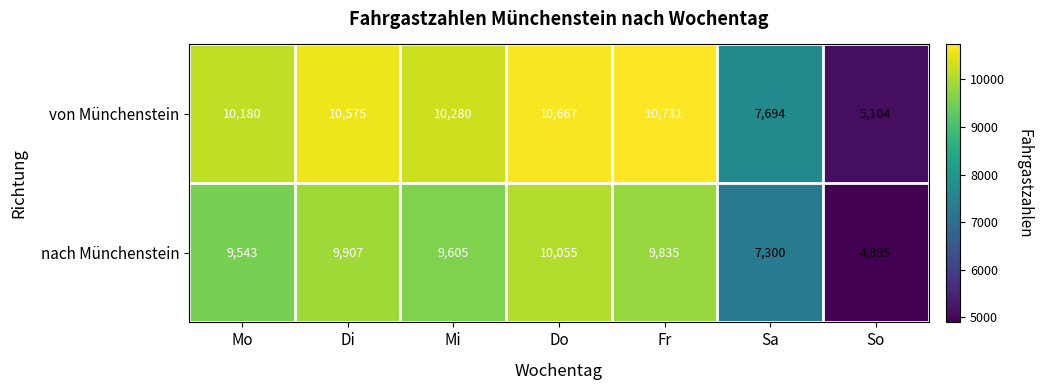

True or false: nach Münchenstein has a value of 10055 at Do.

True